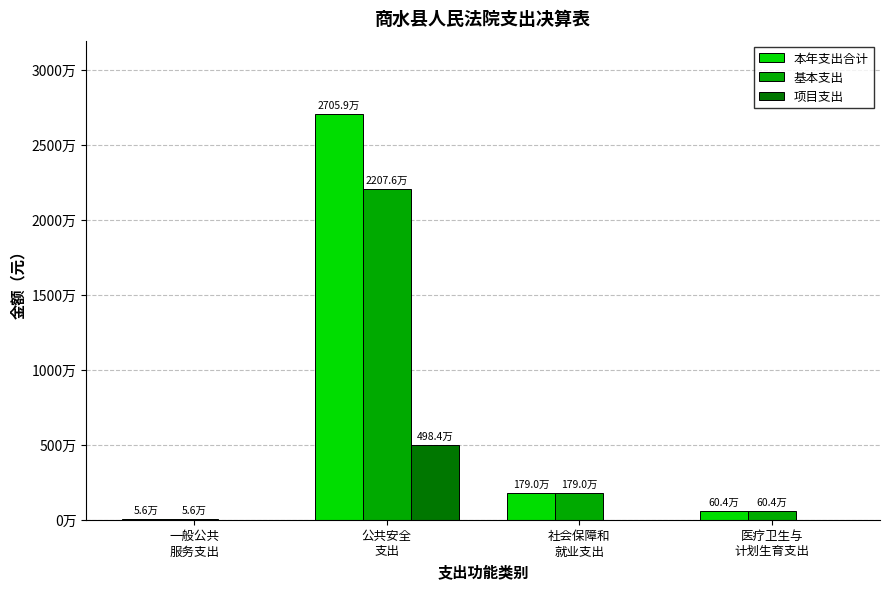

Does the chart contain stacked bars?

No